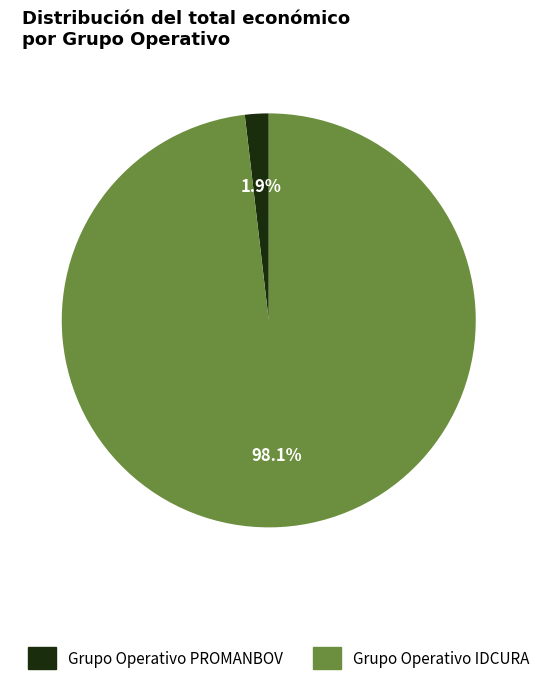

What percentage is the Grupo Operativo PROMANBOV slice, to the nearest percent?

2%